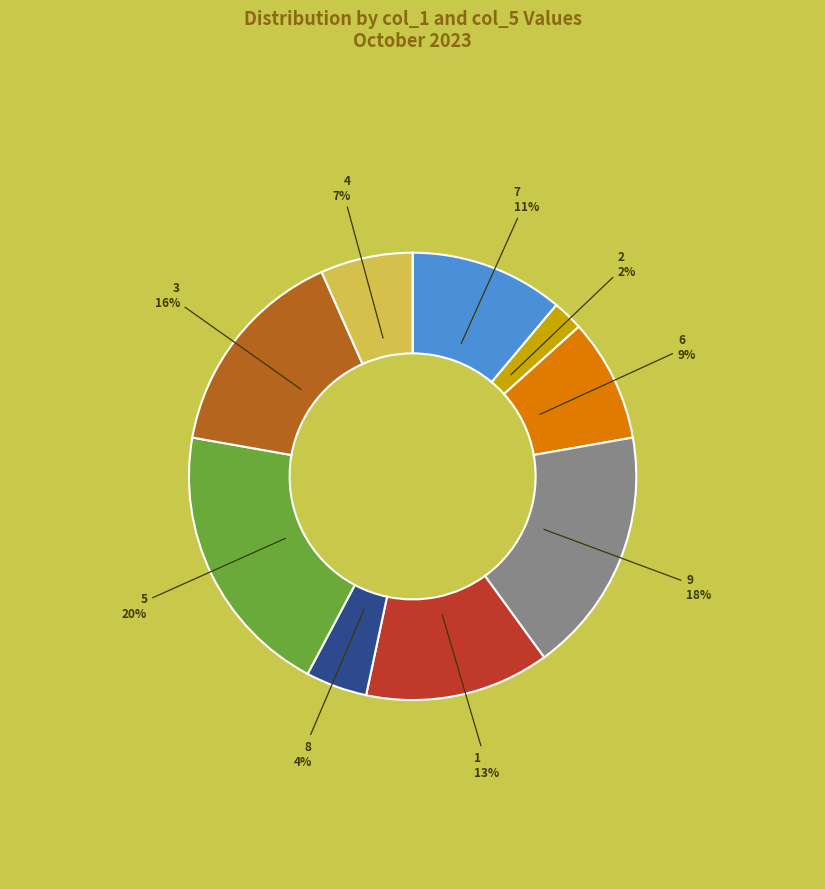

What is the largest slice in the pie chart?

5